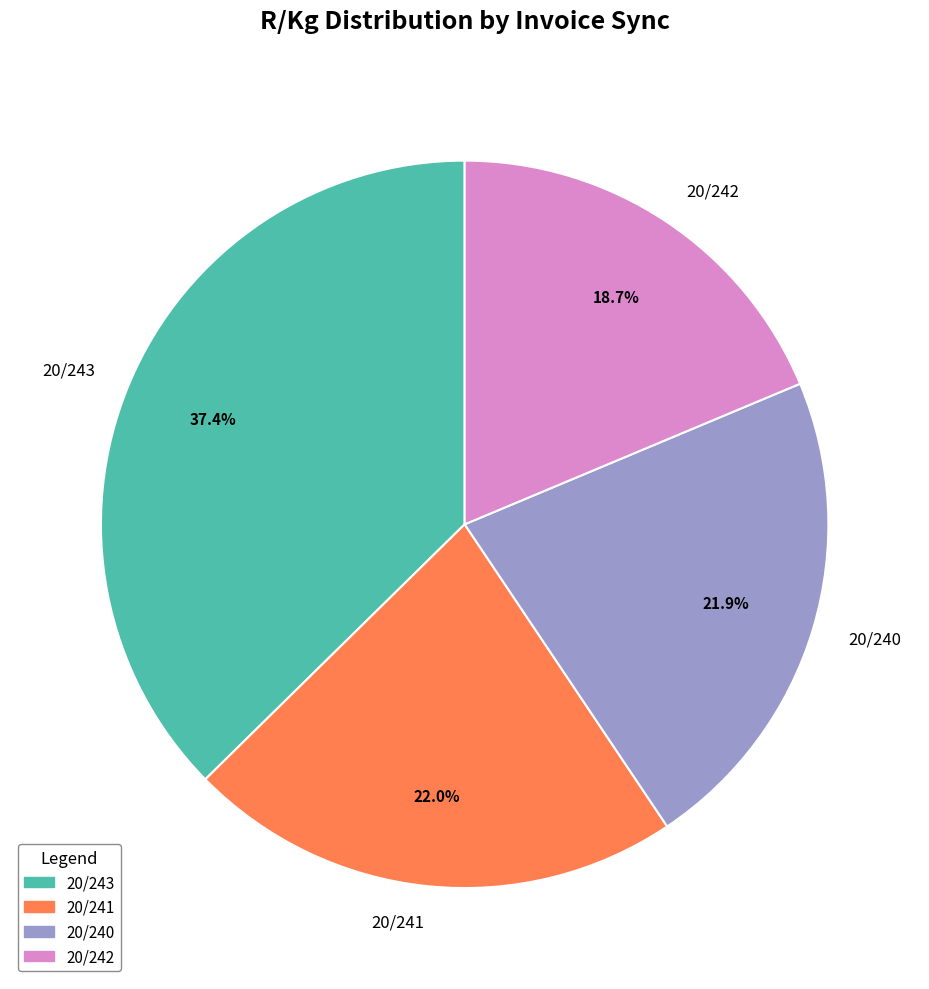

To the nearest percent, what is the combined percentage of 20/243 and 20/240?

59%